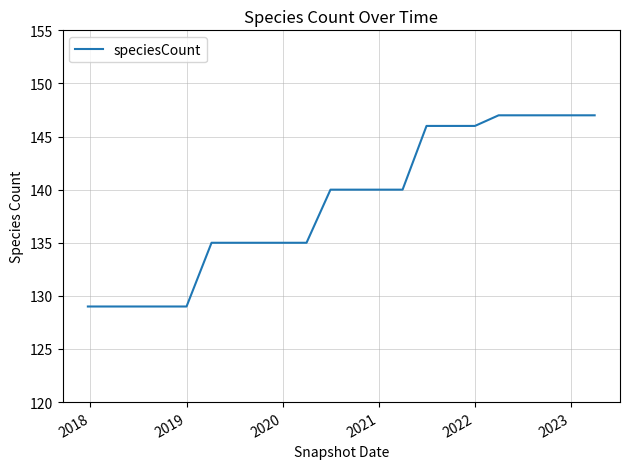

What is the greatest value displayed?

147